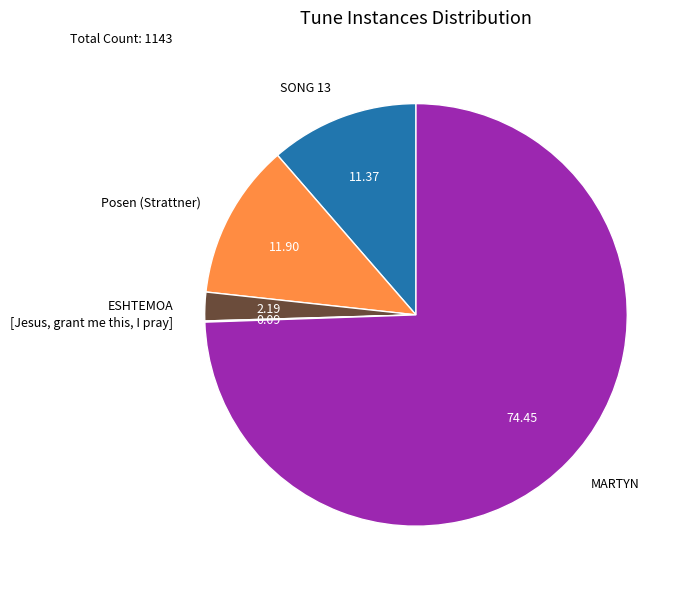

True or false: MARTYN accounts for 86% of the total.

False